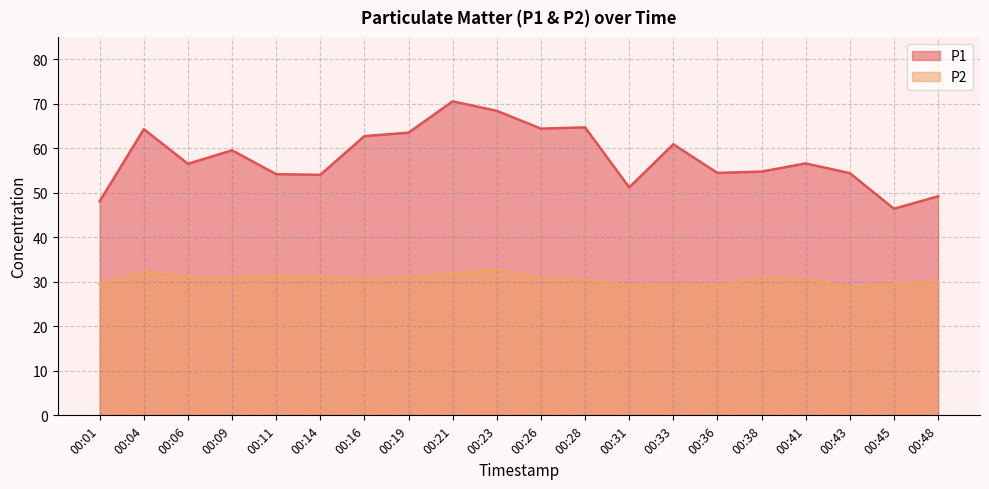

At which label does P2 reach its minimum?

00:43